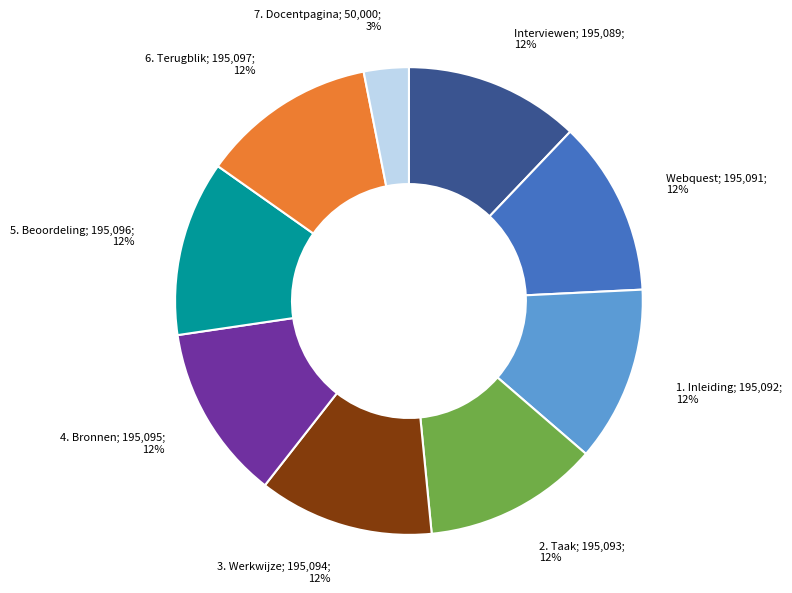

To the nearest percent, what is the average slice percentage?

11%